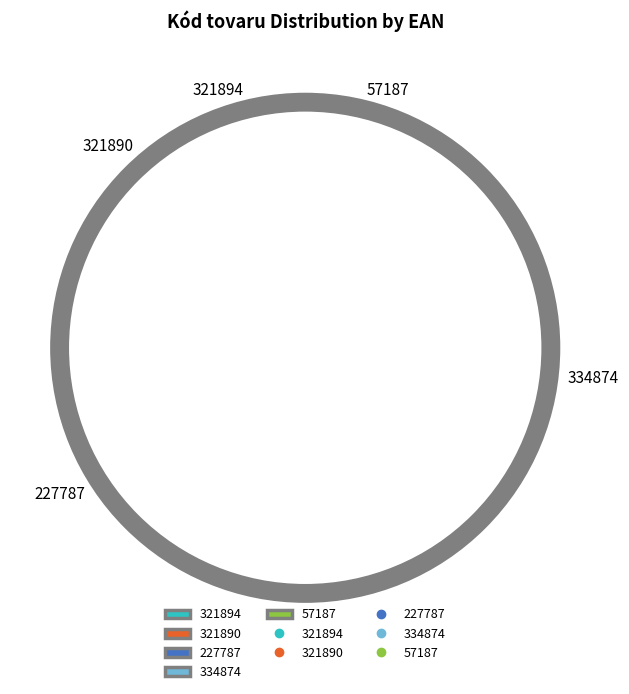

Rank the categories by value from highest to lowest.

334874, 227787, 321894, 321890, 57187